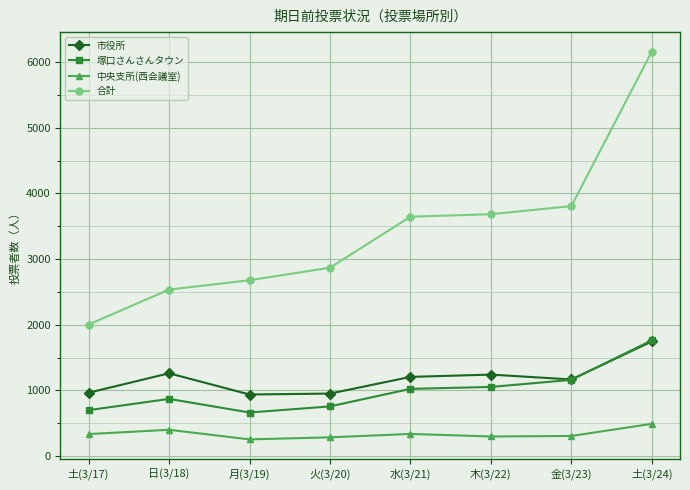

What is the sum of the 中央支所(西会議室) values at 木(3/22) and 日(3/18)?

702